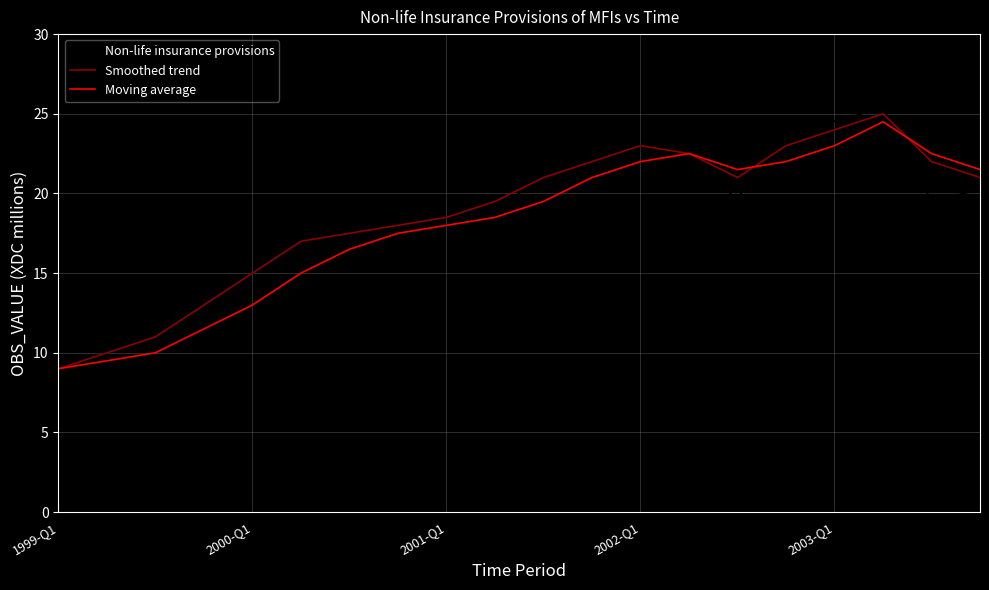

What is the smallest value displayed?

9.0